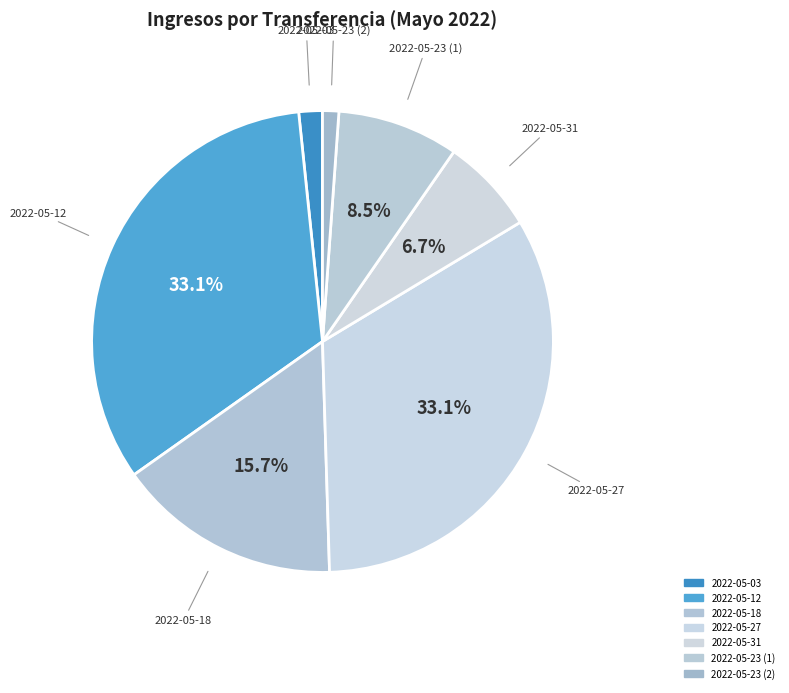

Is the sum of 2022-05-18 and 2022-05-23 (1) greater than half?

No